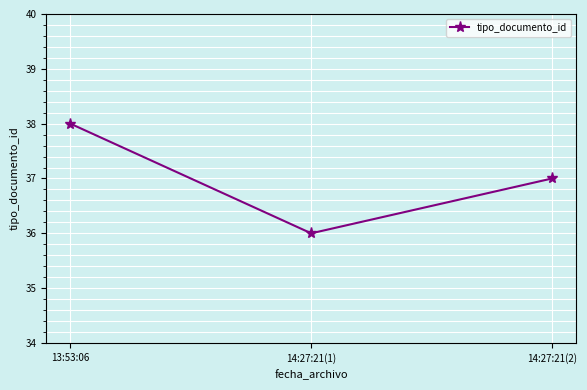

Reading left to right, extract all data points from this chart.

38	36	37